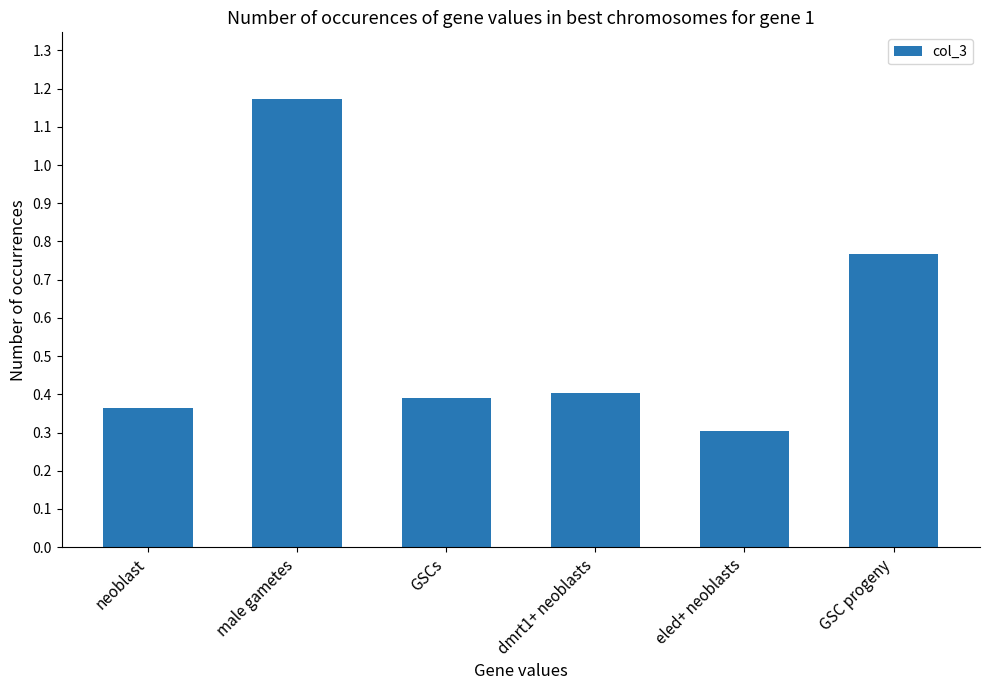

What is the average value?

0.6